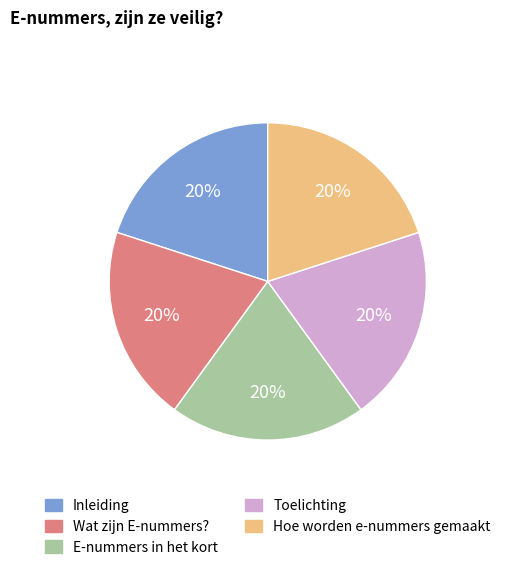

Do E-nummers in het kort and Wat zijn E-nummers? together represent more than half of the pie?

No